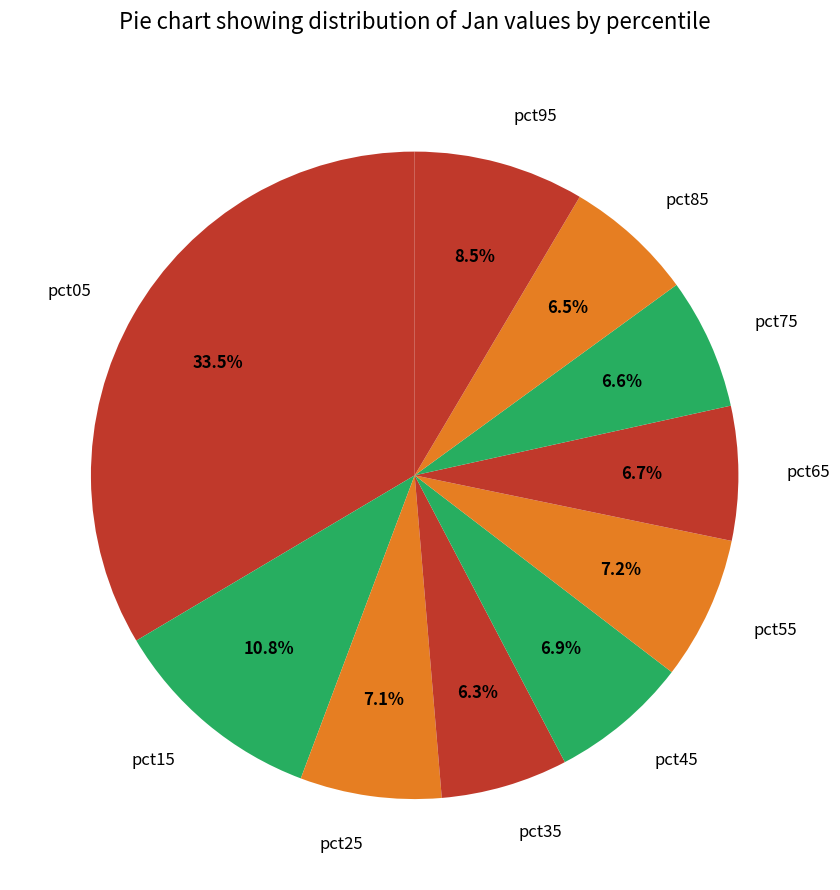

Does any single category account for the majority?

No